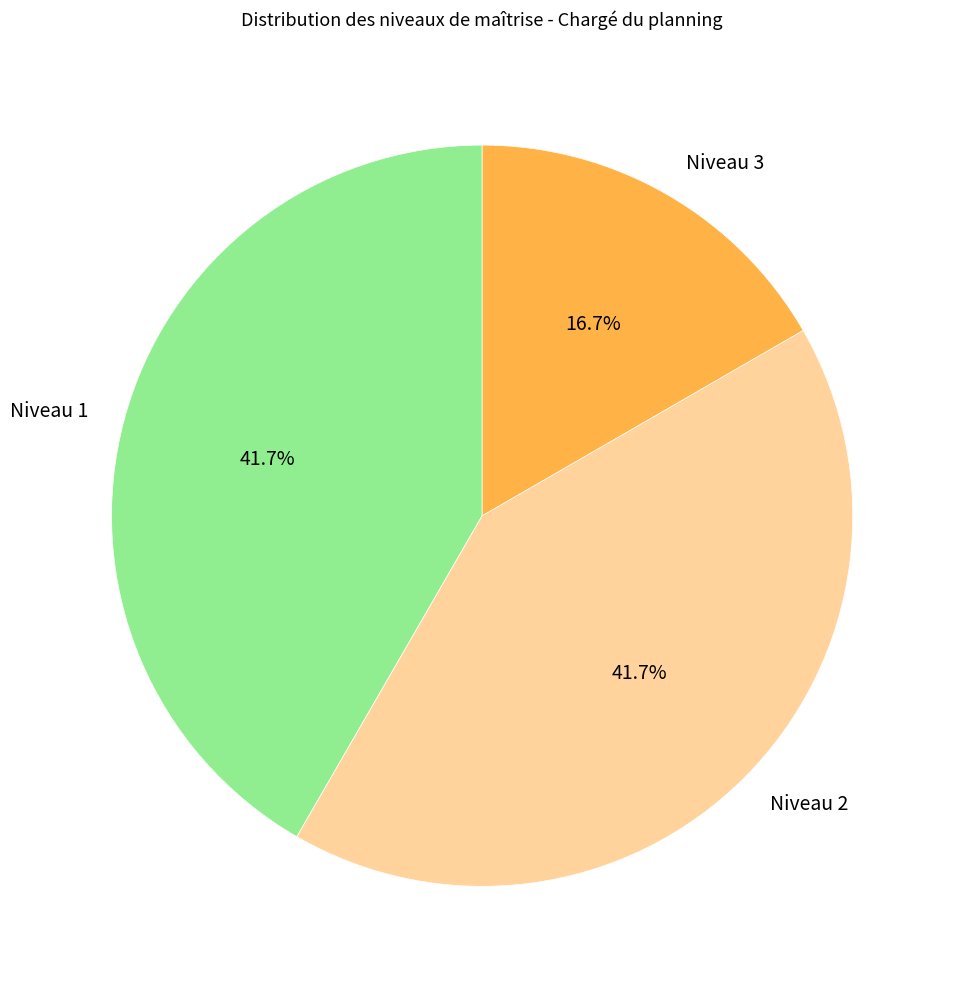

What percentage is NOT represented by Niveau 2?

58.3%